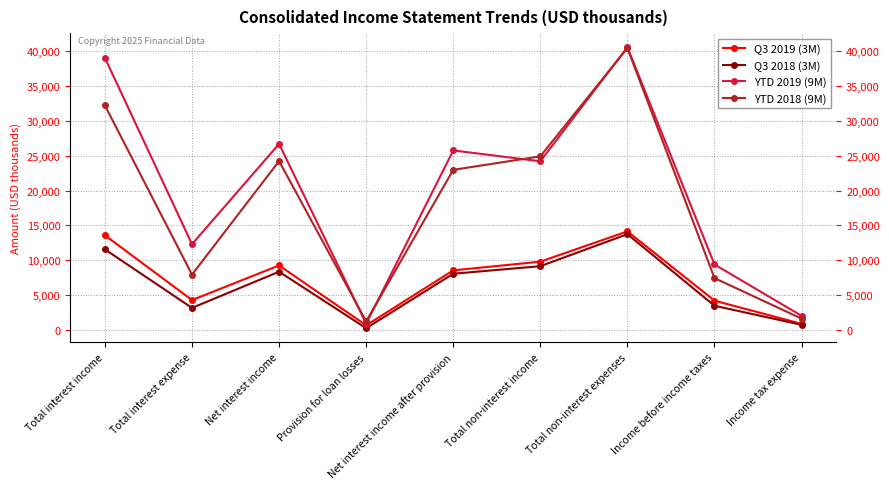

What is the average value of the Q3 2019 (3M) series?

7285